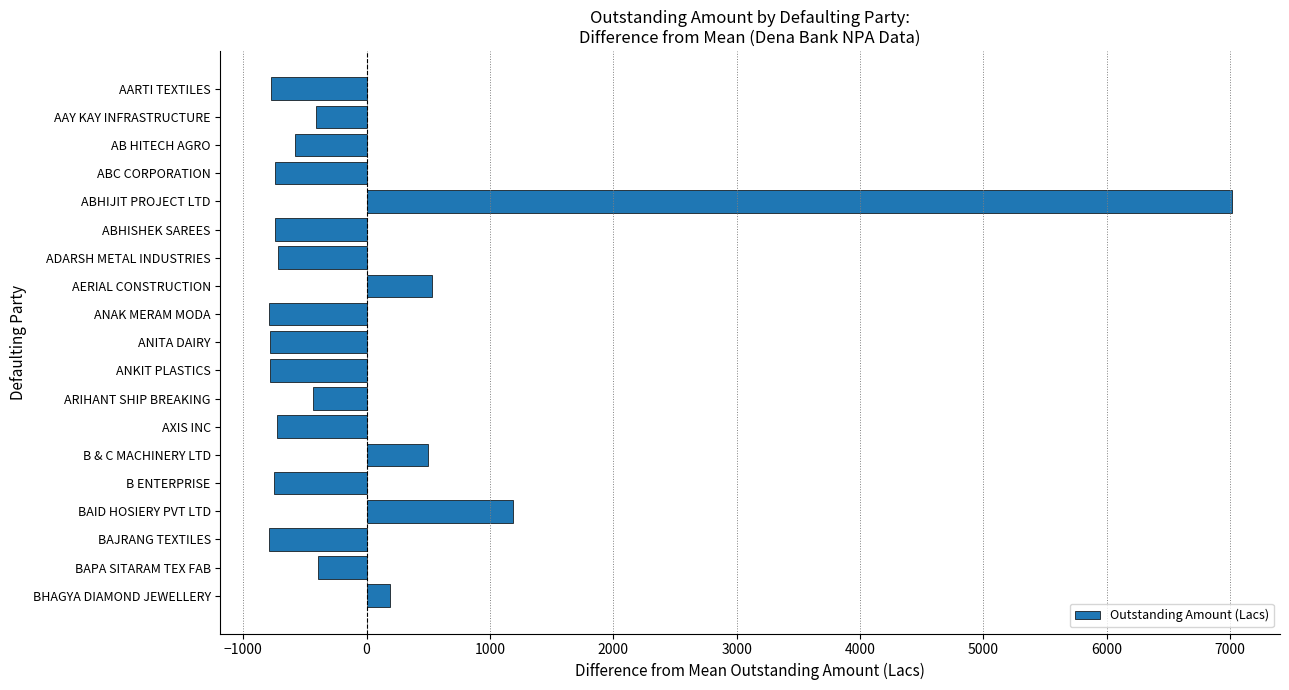

What is the smallest value displayed?

-794.2